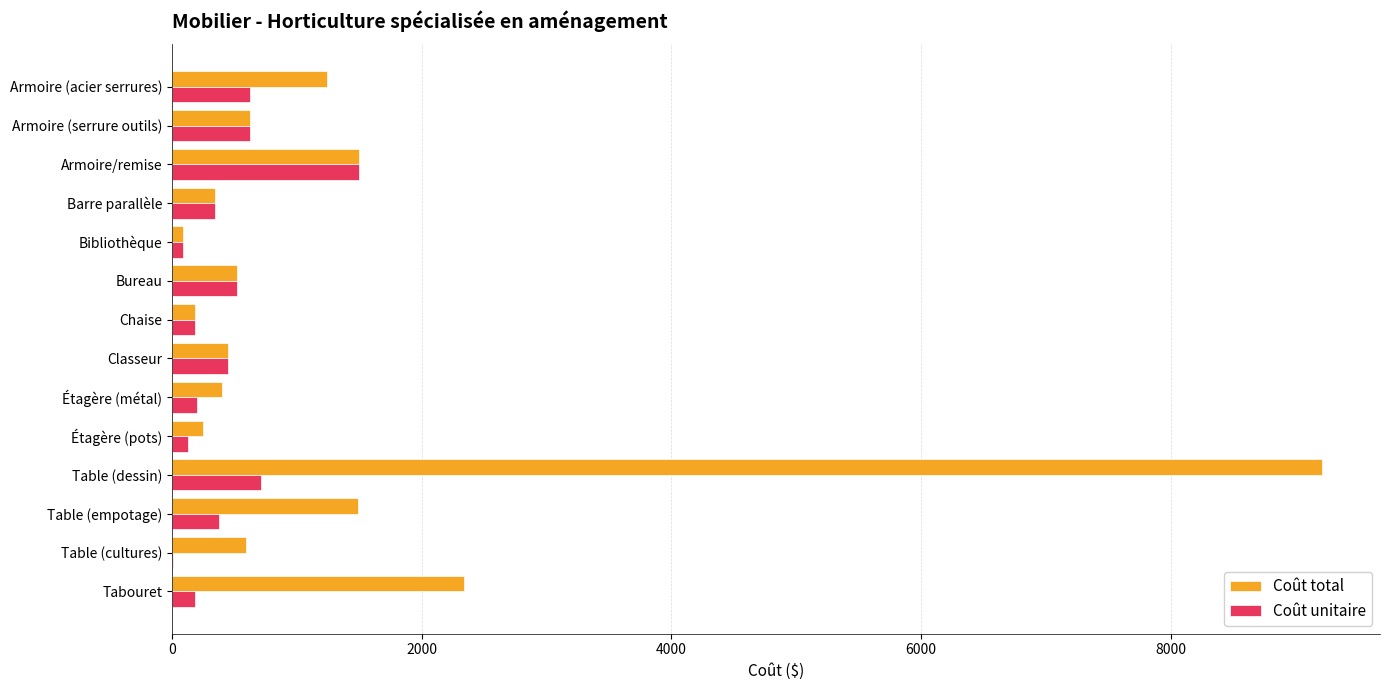

Which category has the highest value in the Coût unitaire series?

Armoire/remise